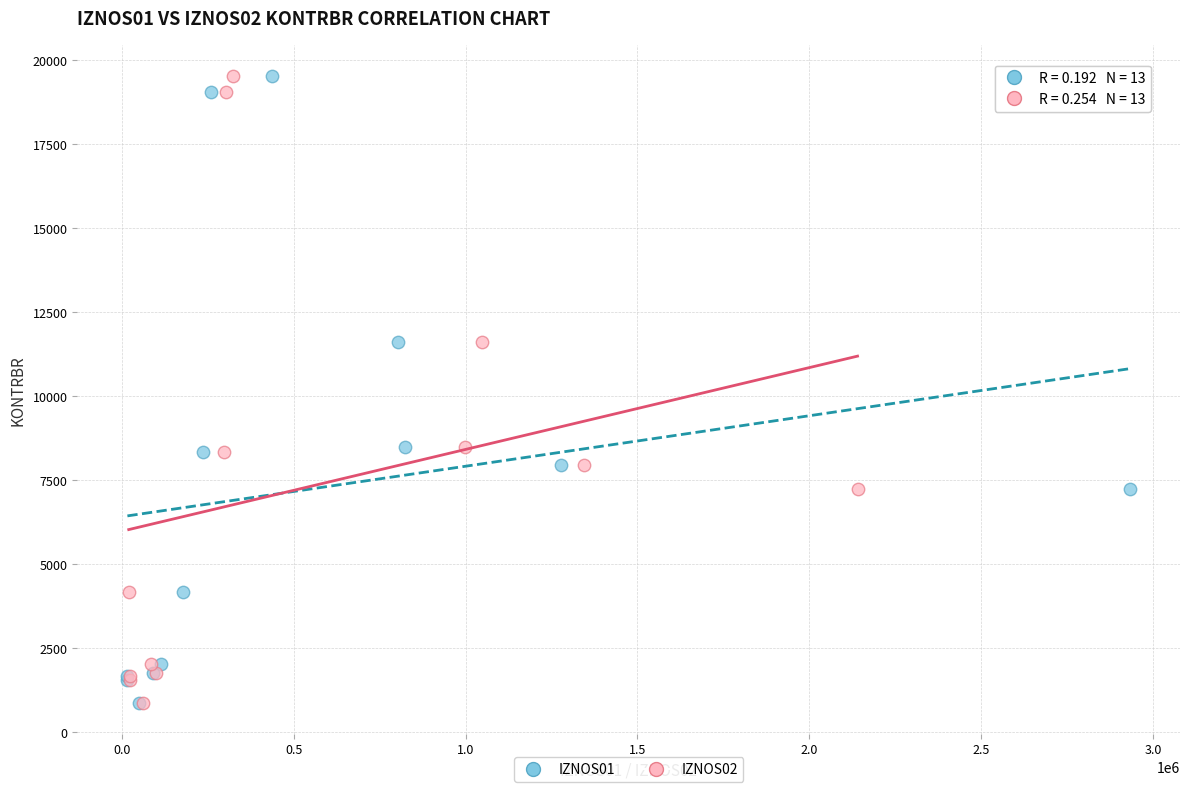

What are all the series names shown in the legend?

IZNOS01, IZNOS02